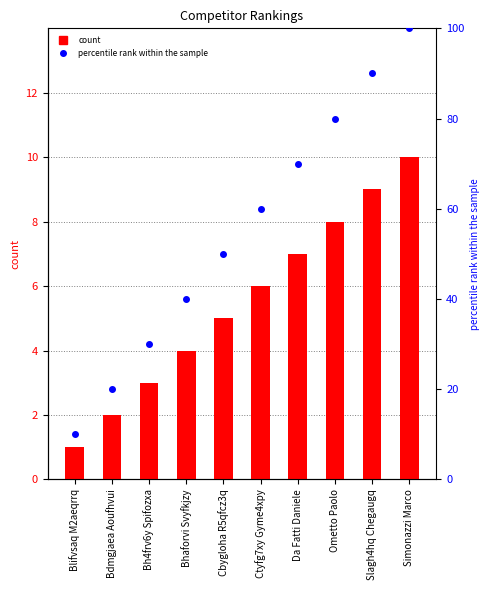

At Ctyfg7xy Gyme4xpy, list the series in order from smallest to largest.

#, percentile rank within the sample